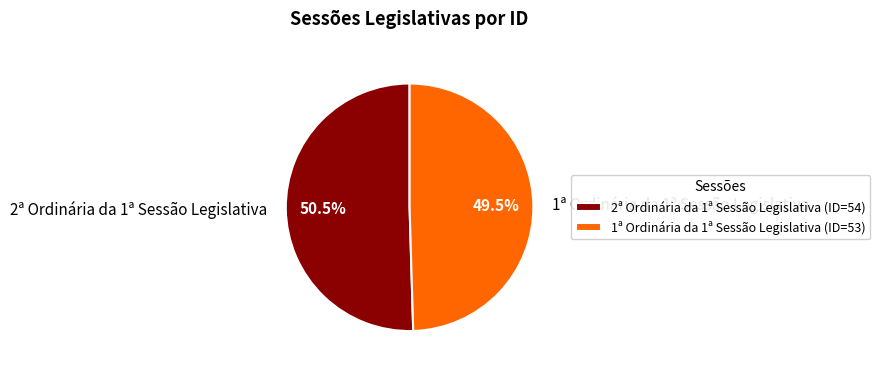

To the nearest percent, what is the difference between the 2ª Ordinária da 1ª Sessão Legislativa and 1ª Ordinária da 1ª Sessão Legislativa slice percentages?

1%